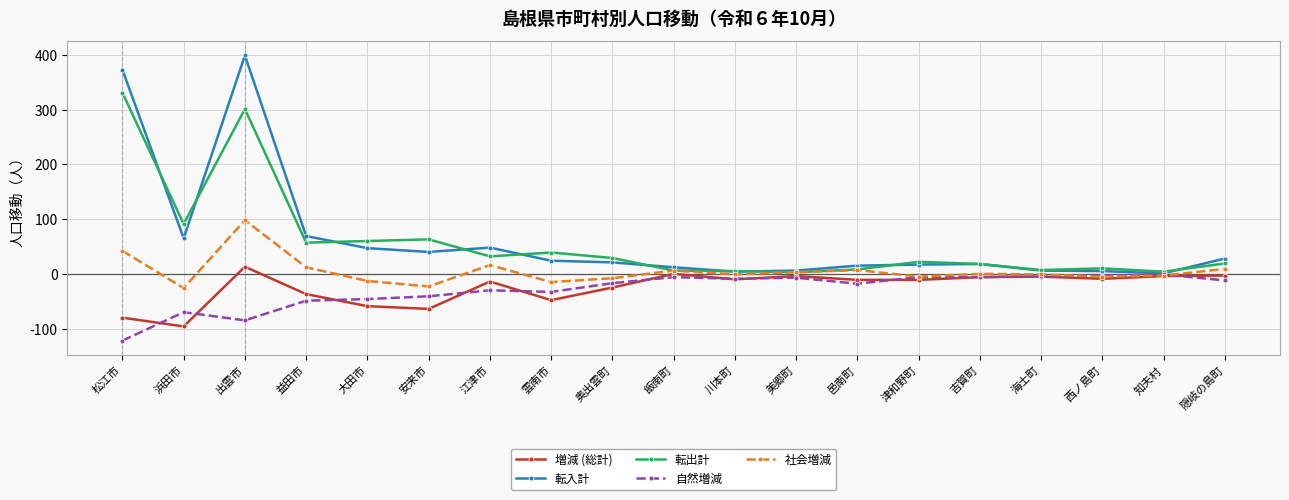

What is the label of the 16th point from the right?

益田市